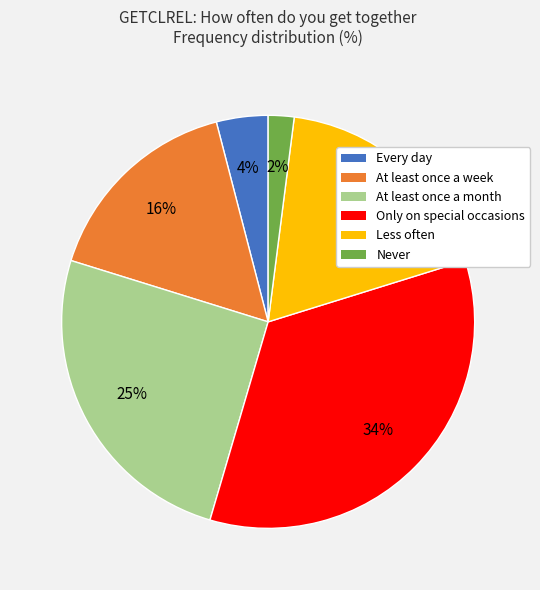

The Only on special occasions slice represents 24% of the pie. True or false?

False